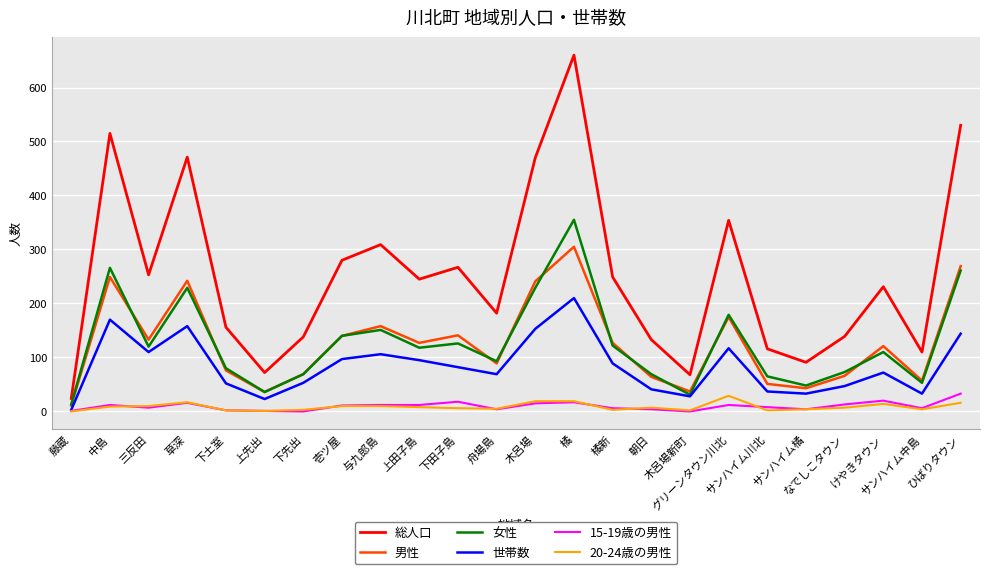

How many categories are shown in the chart?

24